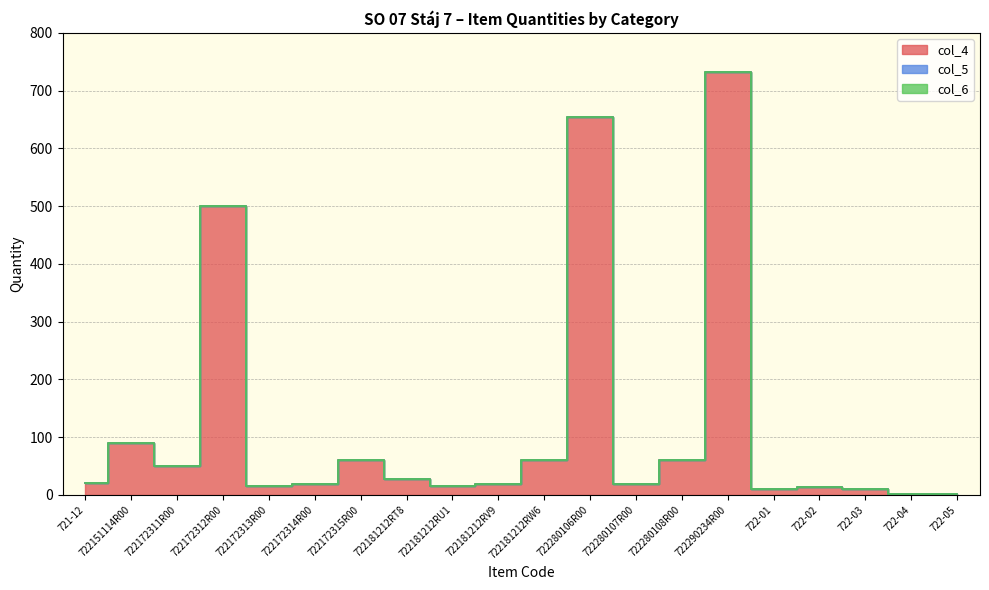

Where does the col_4 series first go above 20?

722151114R00